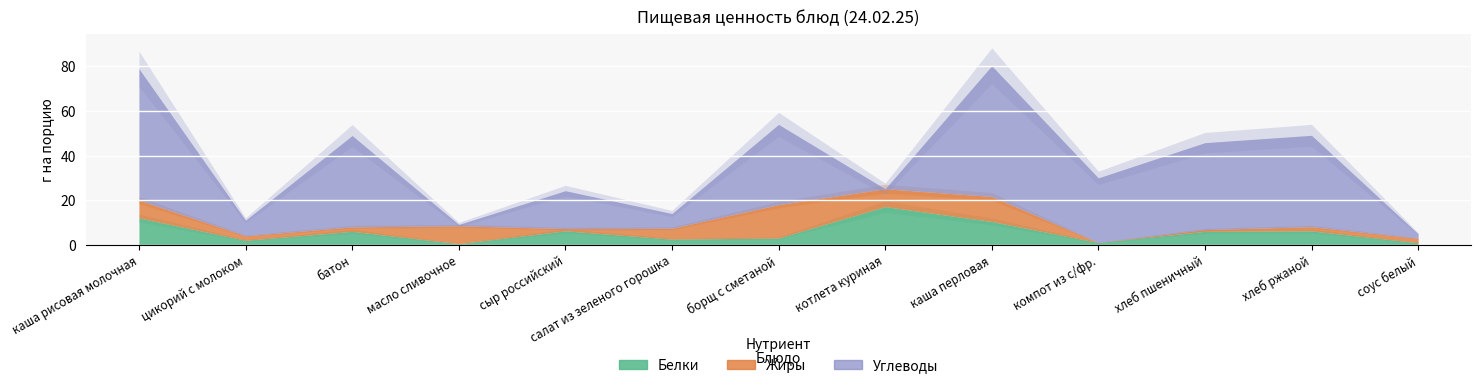

Which label corresponds to the largest value in the chart?

каша рисовая молочная